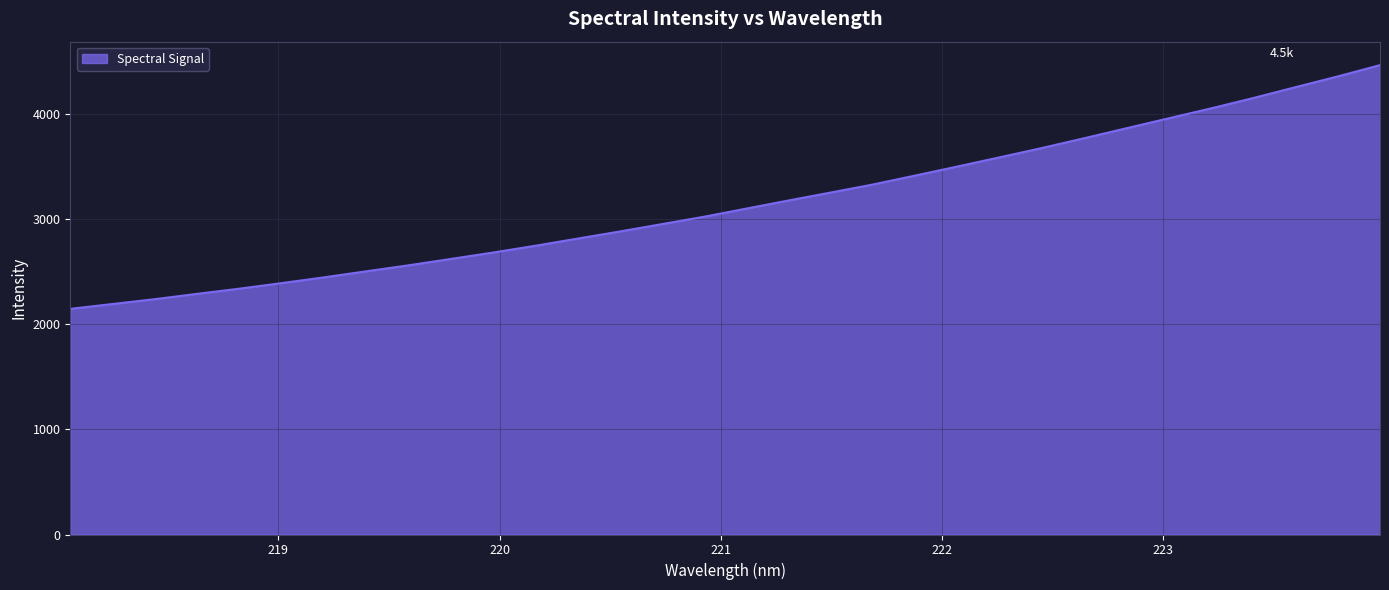

What is the minimum value shown in the chart?

2144.0